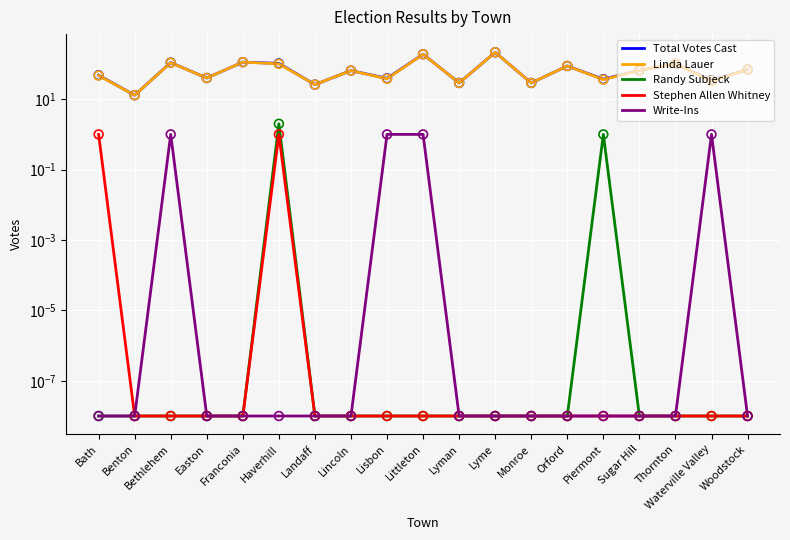

Which series has the widest spread of Y values?

Total Votes Cast